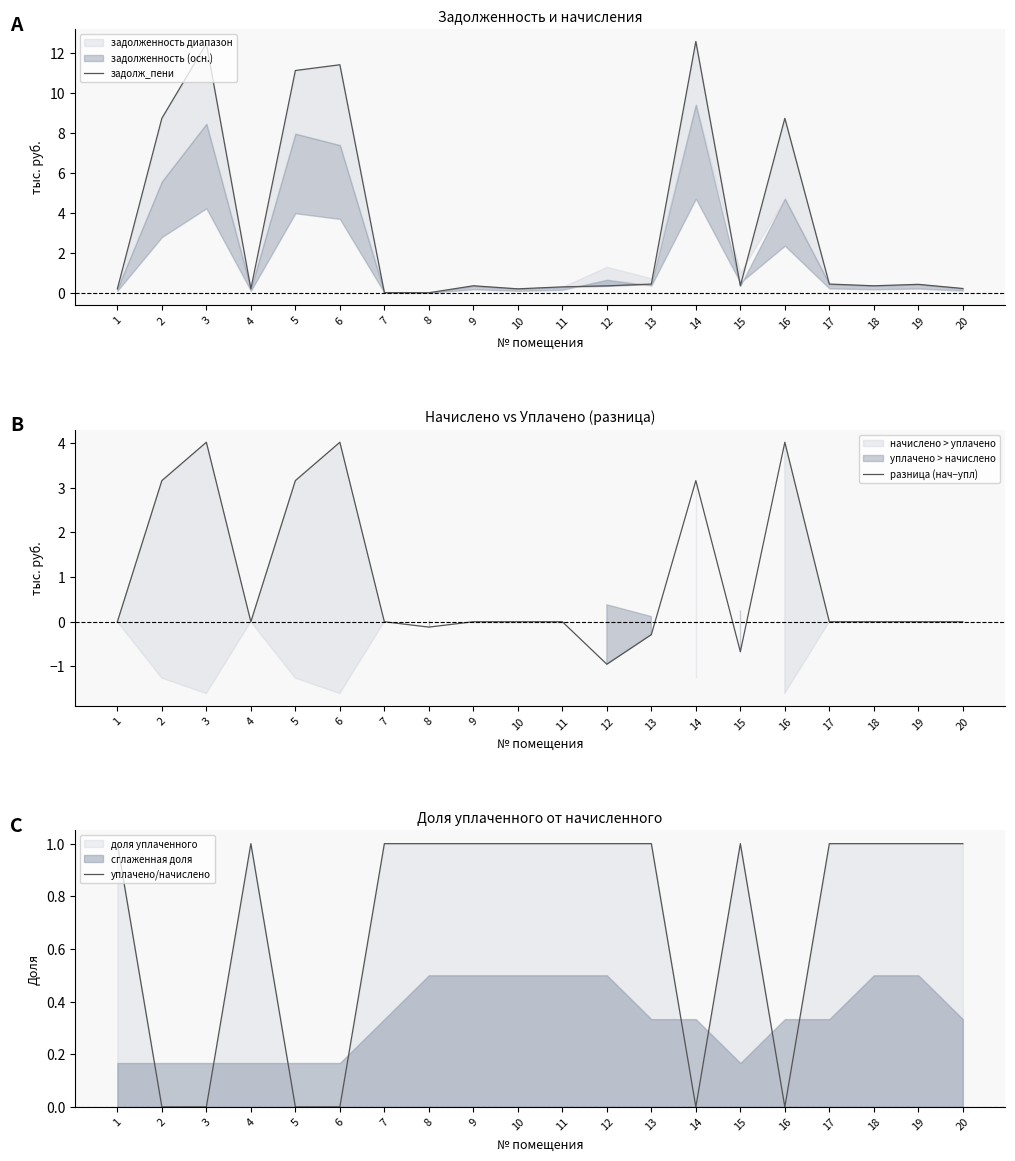

What is the difference between the highest and lowest values at 18?

1.0